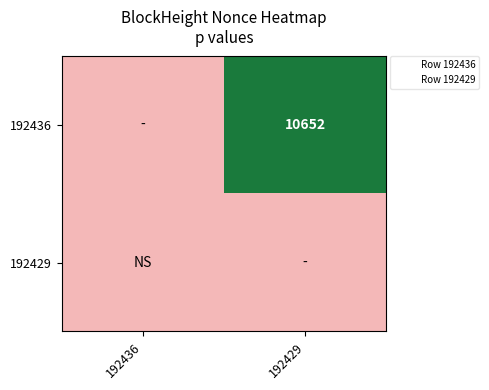

The value of 192436 at 192429 is 17008. True or false?

False